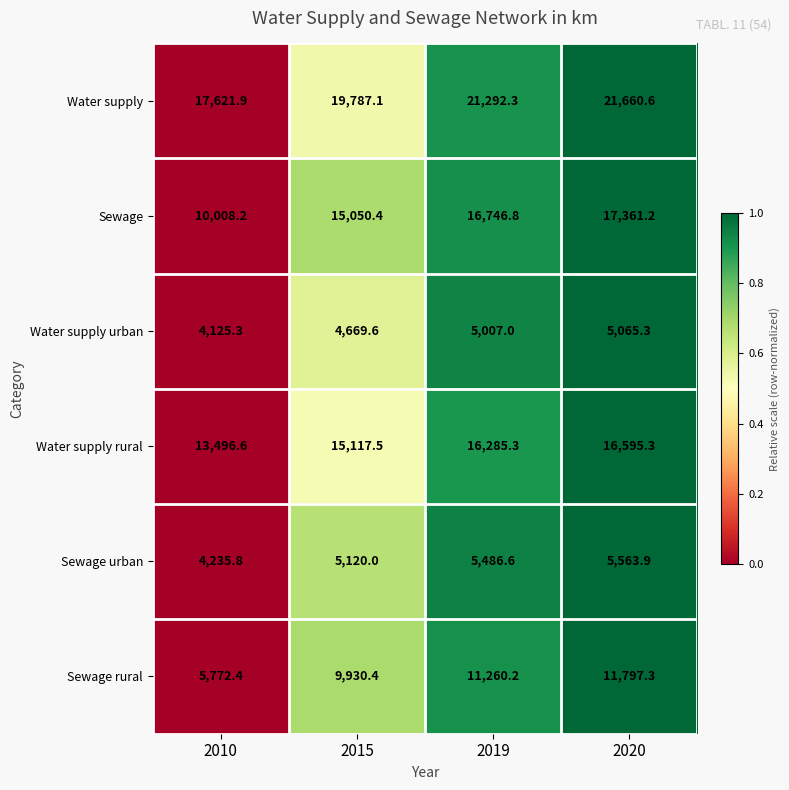

List the series in order of their peak value, lowest first.

Water supply urban, Sewage urban, Sewage rural, Water supply rural, Sewage, Water supply